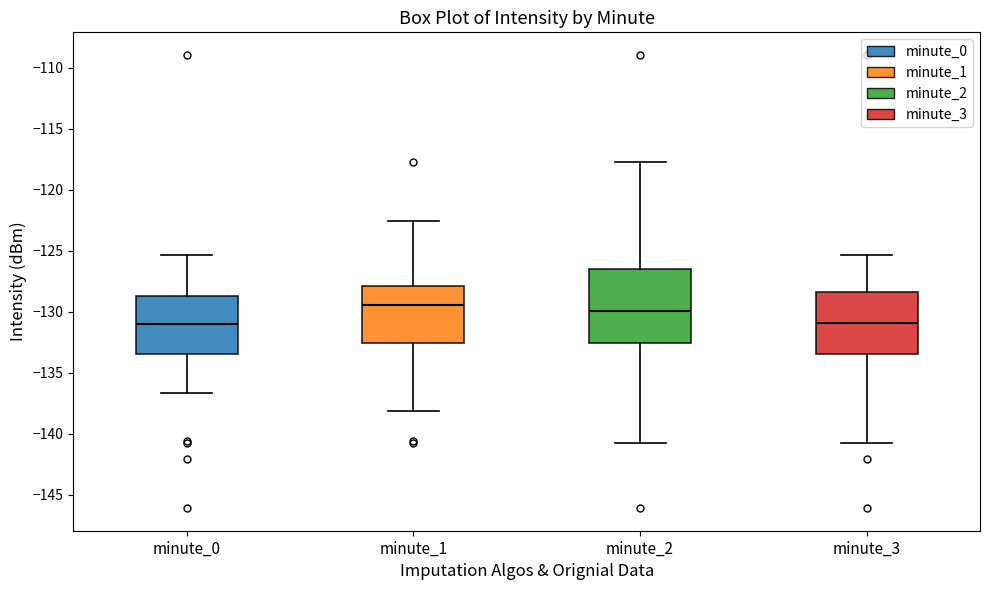

Reading left to right, transcribe this box plot: for each box, give where its median line is, the range the box spans, and where its two whiskers end, as read against the y-axis. The values are not printed on the chart, so give them approximately, as read against the axis.

minute_0: median -131.0, box -133.5 to -128.5, whiskers -136.5 to -125.5
minute_1: median -129.5, box -132.5 to -128.0, whiskers -138.0 to -122.5
minute_2: median -130.0, box -132.5 to -126.5, whiskers -140.5 to -117.5
minute_3: median -131.0, box -133.5 to -128.5, whiskers -140.5 to -125.5